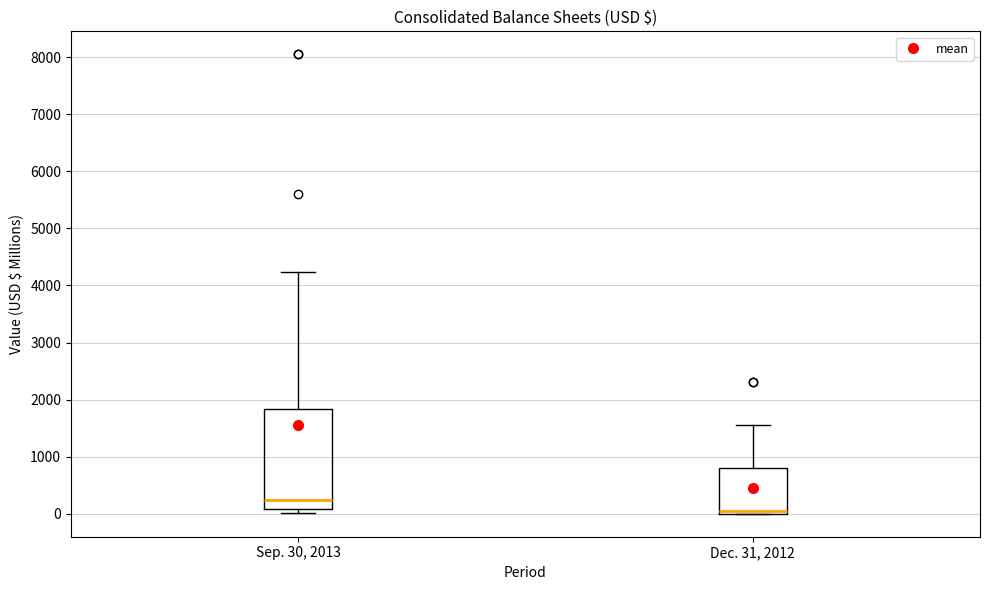

Which box is the tallest, from its lower edge to its upper edge?

Sep. 30, 2013